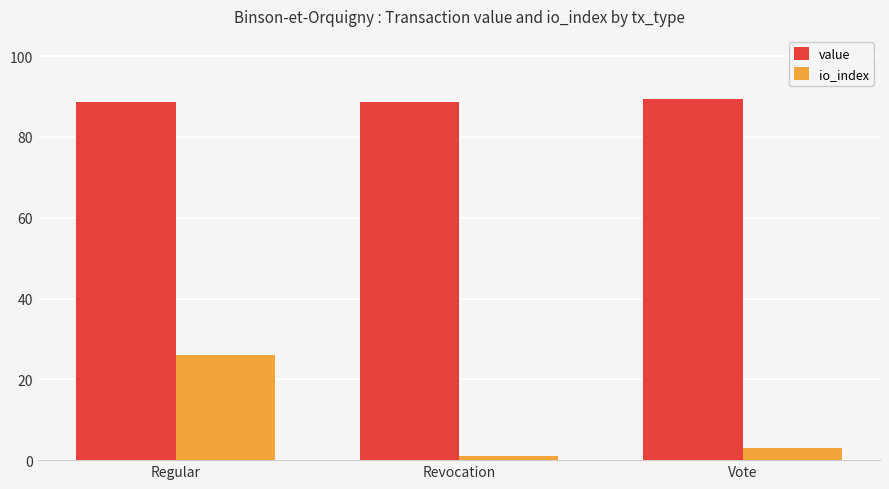

At which label does io_index first exceed 3?

Regular